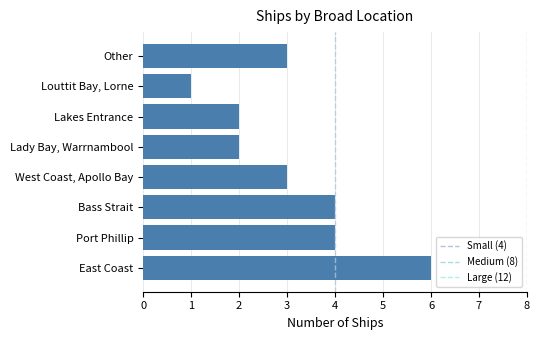

Which category has the highest value across all series?

East Coast